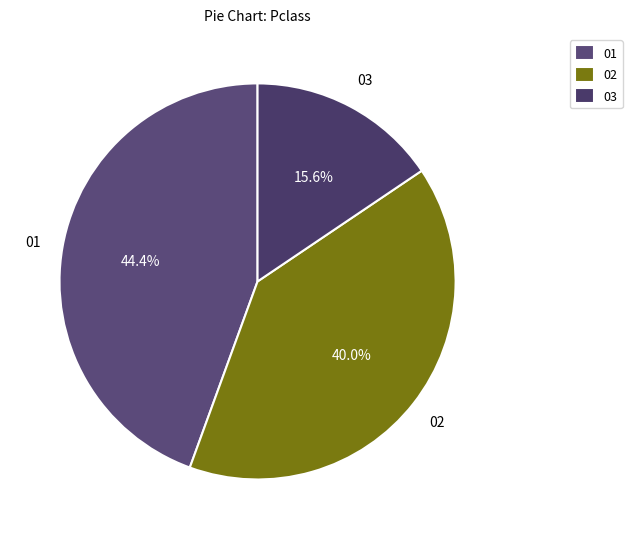

Approximately how many times larger is the value at 01 compared to 02?

1.1